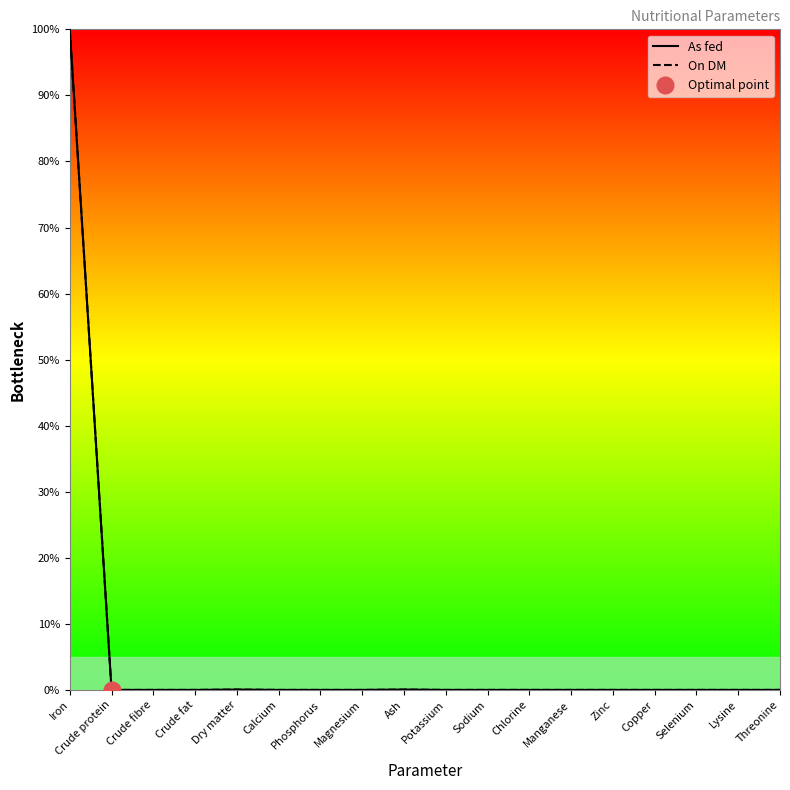

Reading left to right, extract all data points from this chart.

As fed: Iron=100.0	Crude protein=0.0	Crude fibre=0.0	Crude fat=0.0	Dry matter=0.1	Calcium=0.0	Phosphorus=0.0	Magnesium=0.0	Ash=0.1	Potassium=0.0	Sodium=0.0	Chlorine=0.0	Manganese=0.0	Zinc=0.0	Copper=0.0	Selenium=0.0	Lysine=0.0	Threonine=0.0
On DM: Iron=100.0	Crude protein=0.0	Crude fibre=0.0	Crude fat=0.0	Dry matter=0.1	Calcium=0.0	Phosphorus=0.0	Magnesium=0.0	Ash=0.1	Potassium=0.0	Sodium=0.0	Chlorine=0.0	Manganese=0.0	Zinc=0.0	Copper=0.0	Selenium=0.0	Lysine=0.0	Threonine=0.0